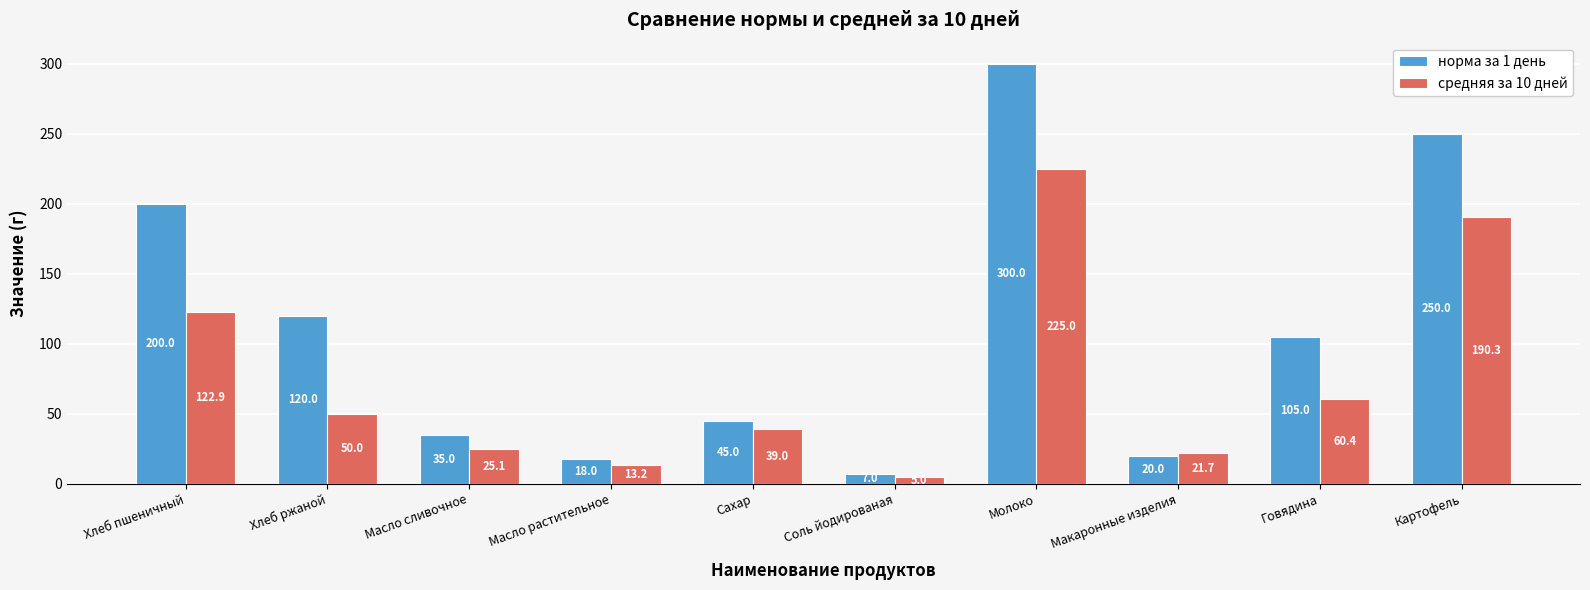

At which label is средняя за 10 дней closest to 115?

Хлеб пшеничный